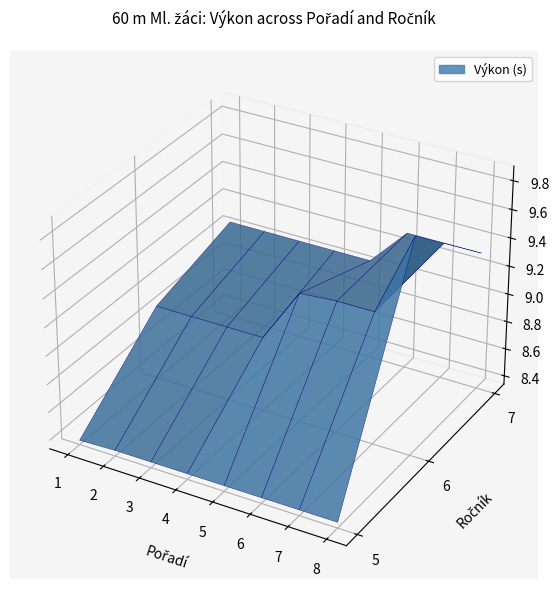

Reading right to left, list all the values displayed in this chart.

Pořadí: Fendrych Vojtěch=8.0	Vašina Jakub=7.0	Hercik Matěj=6.0	Kovář Matěj=5.0	Rudolf Tomáš=4.0	Přibyl Zdeněk=3.0	Klička Ondřej=2.0	Šátek Ondřej=1.0
Výkon: Fendrych Vojtěch=9.9	Vašina Jakub=9.3	Hercik Matěj=9.3	Kovář Matěj=9.3	Rudolf Tomáš=9.1	Přibyl Zdeněk=8.9	Klička Ondřej=8.4	Šátek Ondřej=8.4
Ročník: Fendrych Vojtěch=6.0	Vašina Jakub=7.0	Hercik Matěj=6.0	Kovář Matěj=6.0	Rudolf Tomáš=7.0	Přibyl Zdeněk=6.0	Klička Ondřej=5.0	Šátek Ondřej=5.0